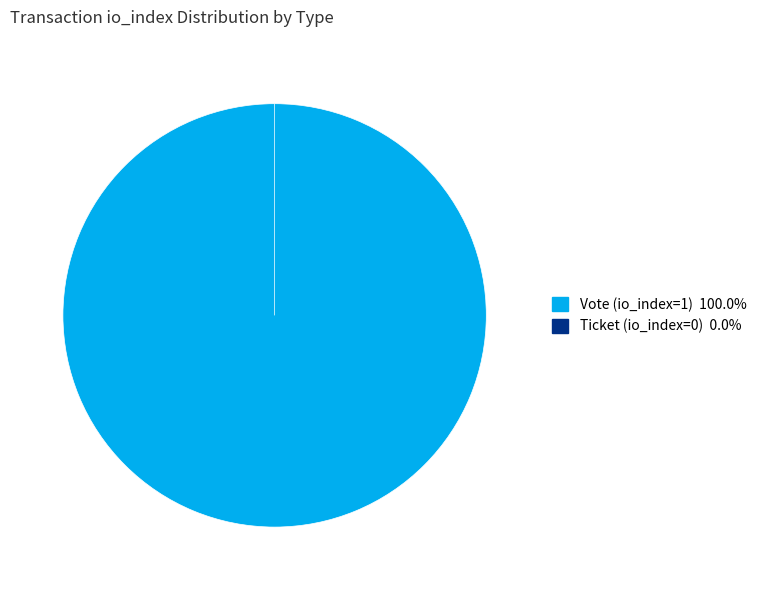

True or false: Ticket (io_index=0) accounts for 12% of the total.

False